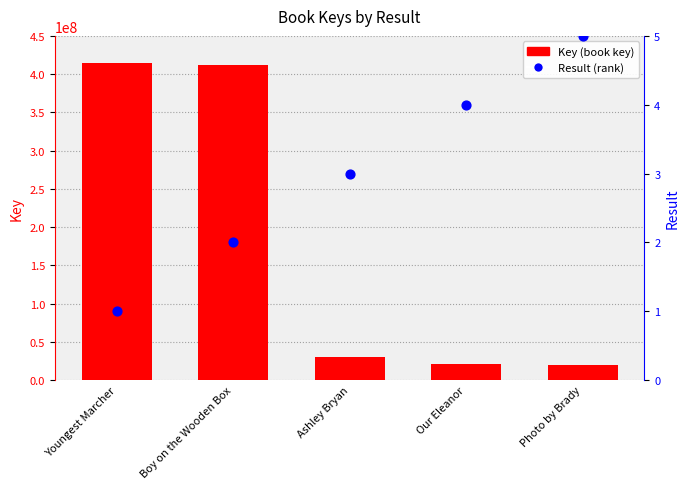

At which category is the sum across all series the highest?

Youngest Marcher